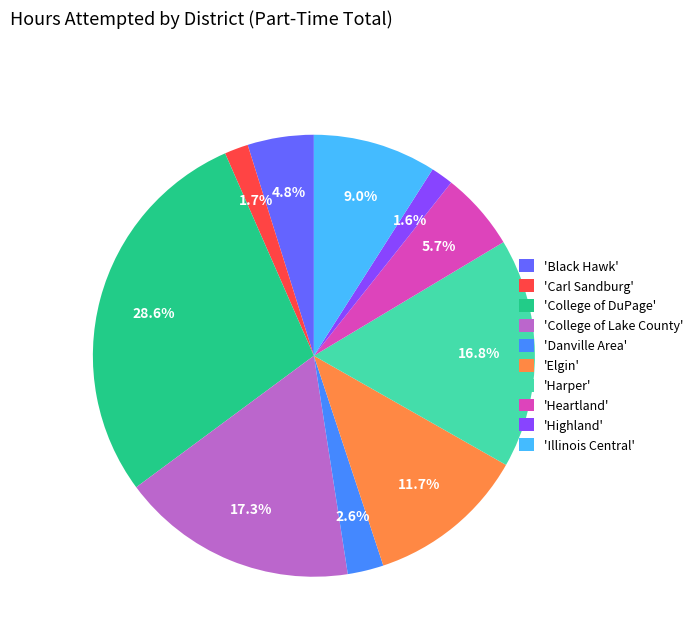

Between 'College of DuPage' and 'Highland', which is larger?

'College of DuPage'